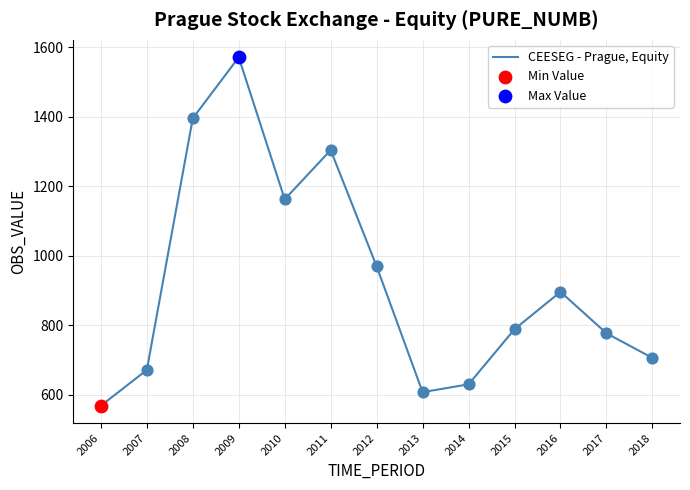

Approximately how many times larger is the value at 2011 compared to 2007?

1.9